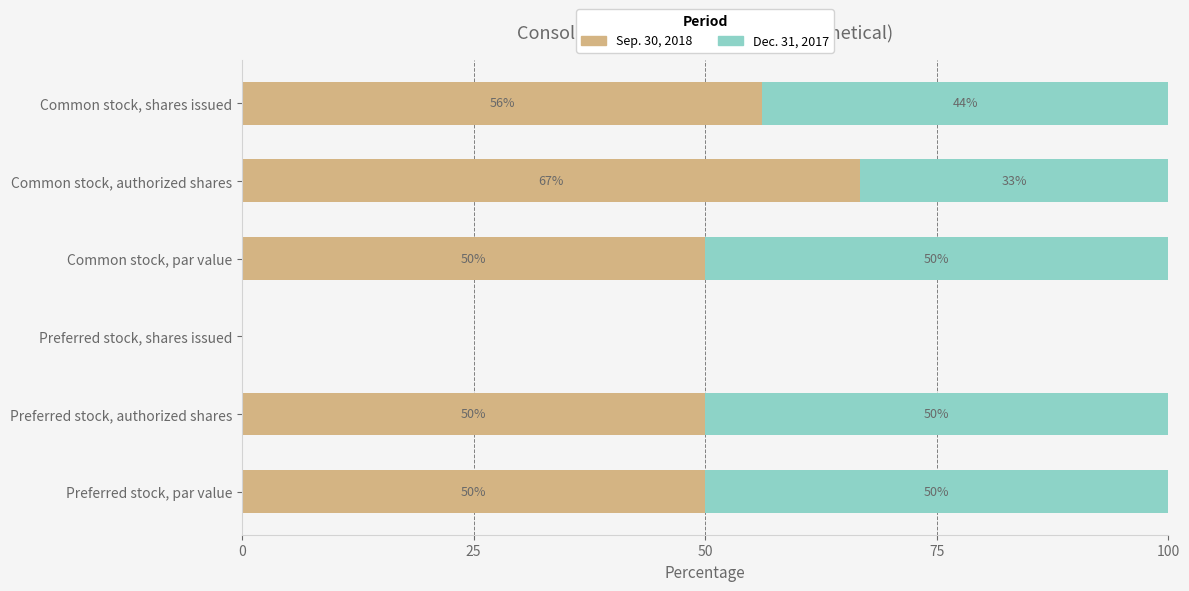

What is the total value across all series at Common stock, par value?

100.0